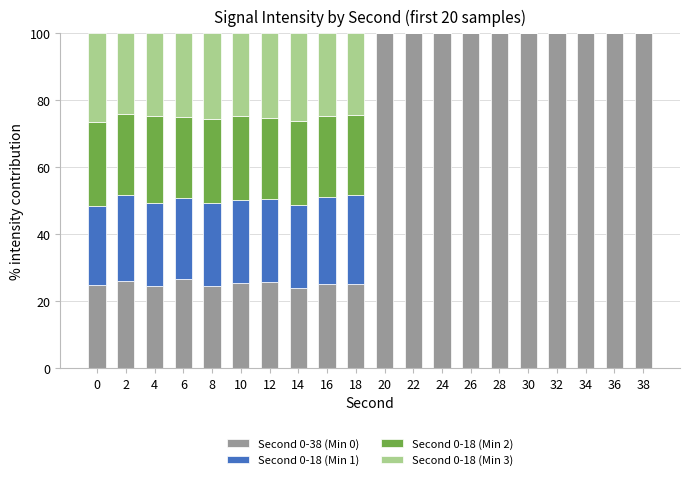

How many categories are shown in the chart?

20